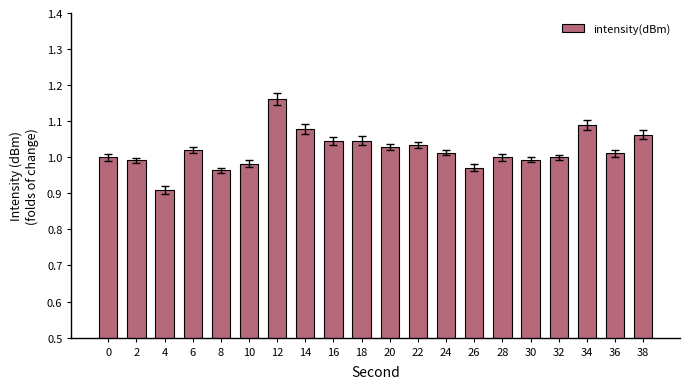

Which has a higher value, 36 or 22?

22